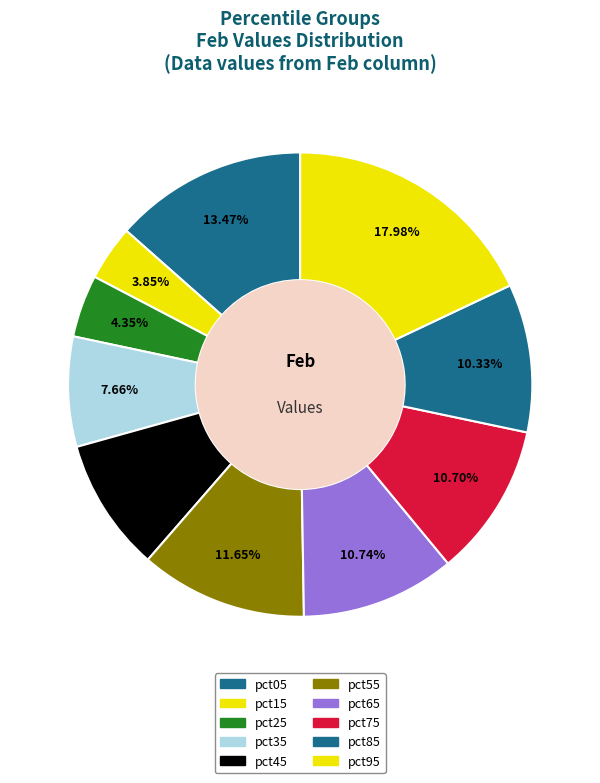

How many slices are in this pie chart?

10